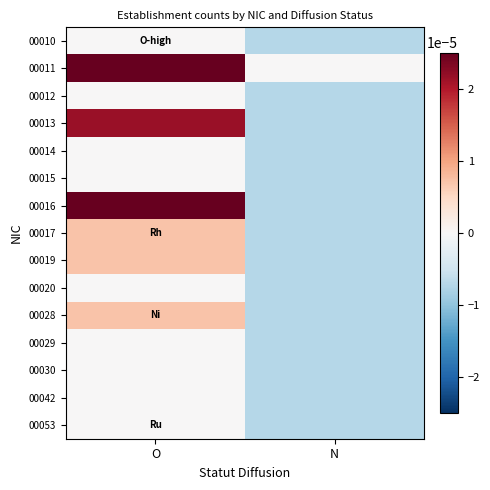

Rank the series by their maximum value, from lowest to highest.

00010, 00012, 00014, 00015, 00020, 00029, 00030, 00042, 00053, 00017, 00019, 00028, 00013, 00011, 00016